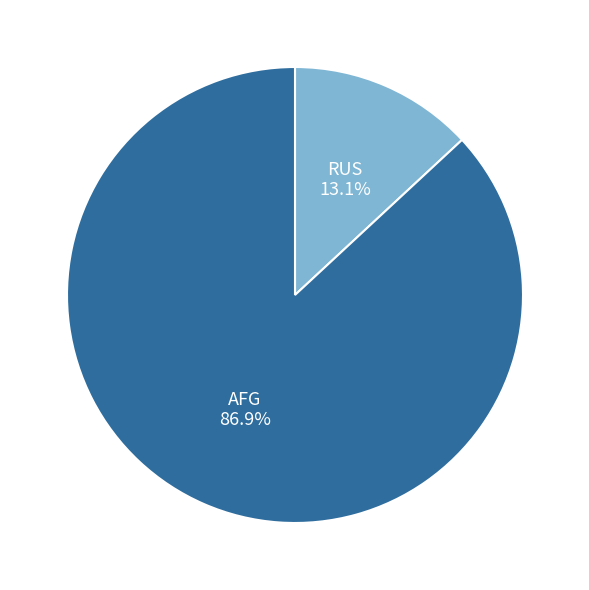

What is the ratio of the value at AFG to the value at RUS?

6.6